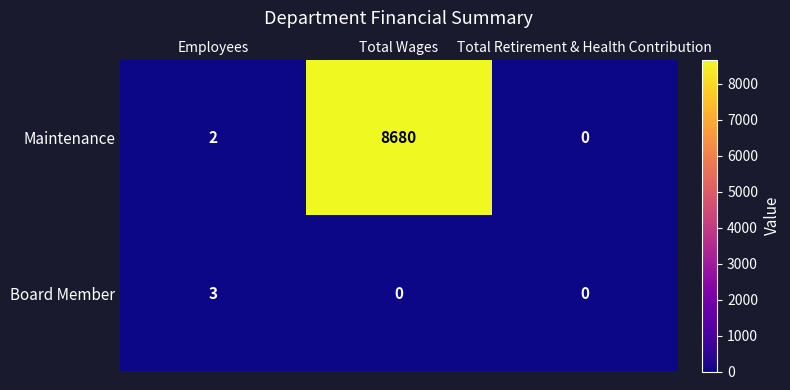

What value does the Board Member series have at Employees?

3